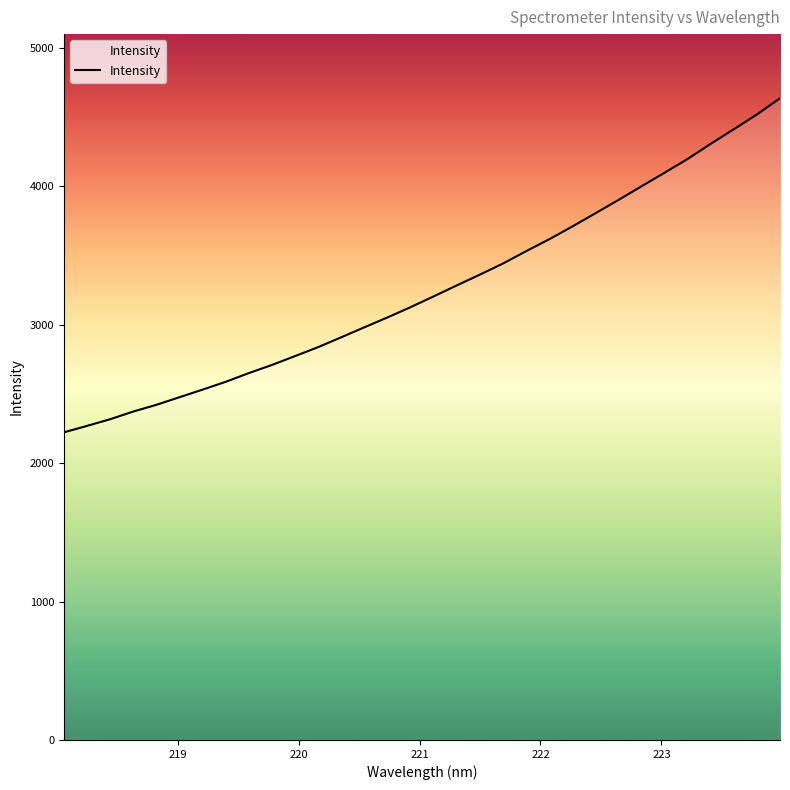

What is the minimum value shown in the chart?

2221.8